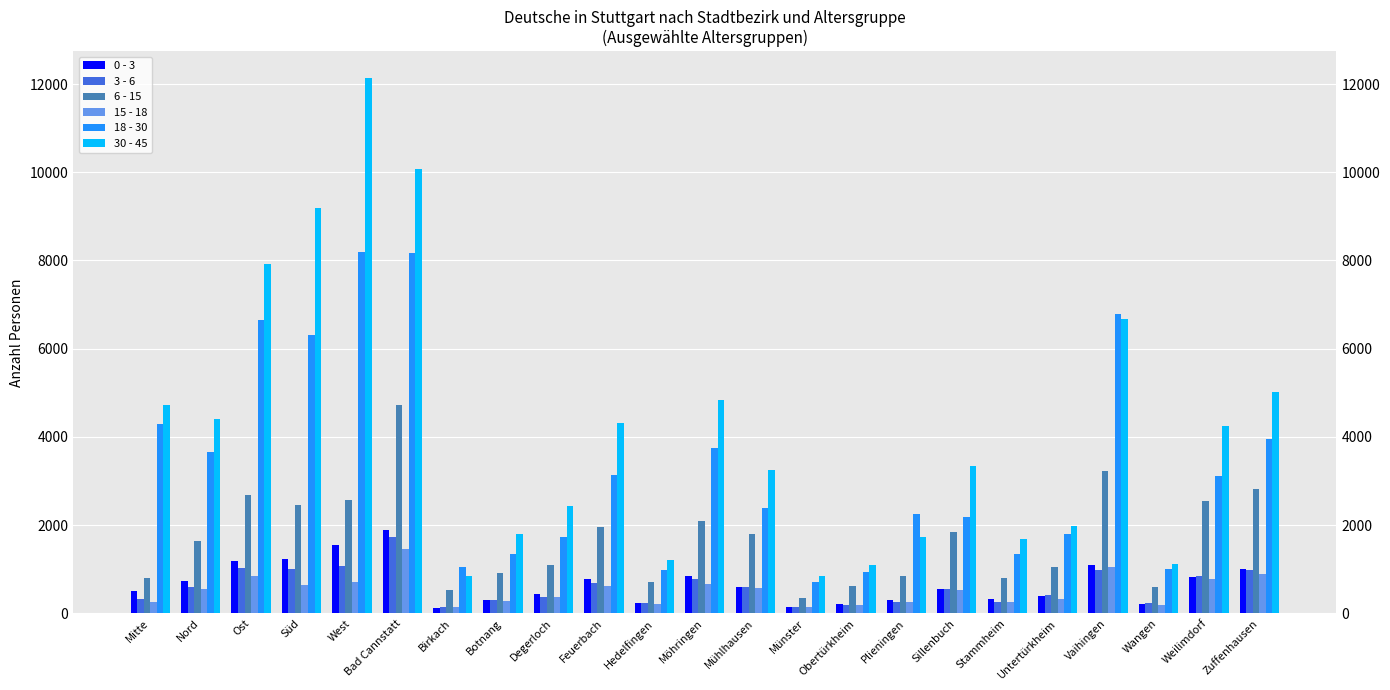

What are all the series names shown in the legend?

0 - 3, 3 - 6, 6 - 15, 15 - 18, 18 - 30, 30 - 45